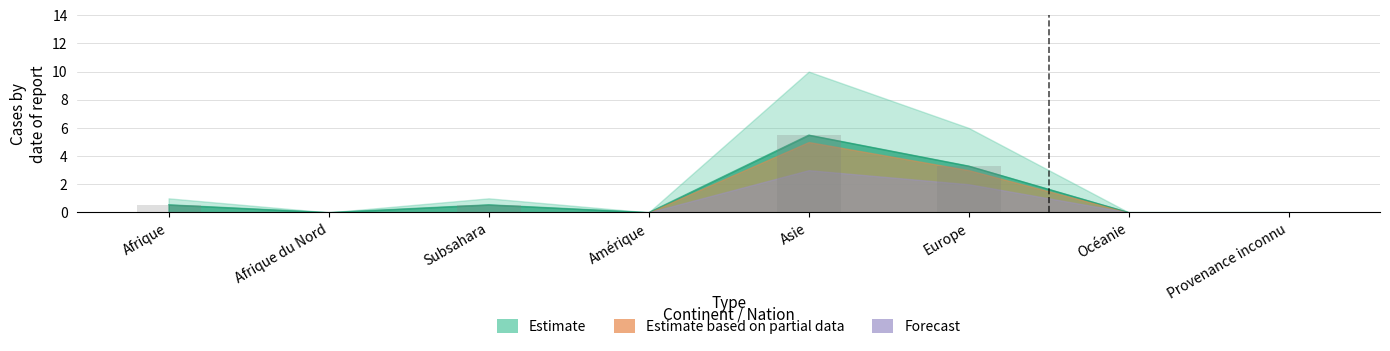

How many positive values does the Estimate series have?

4